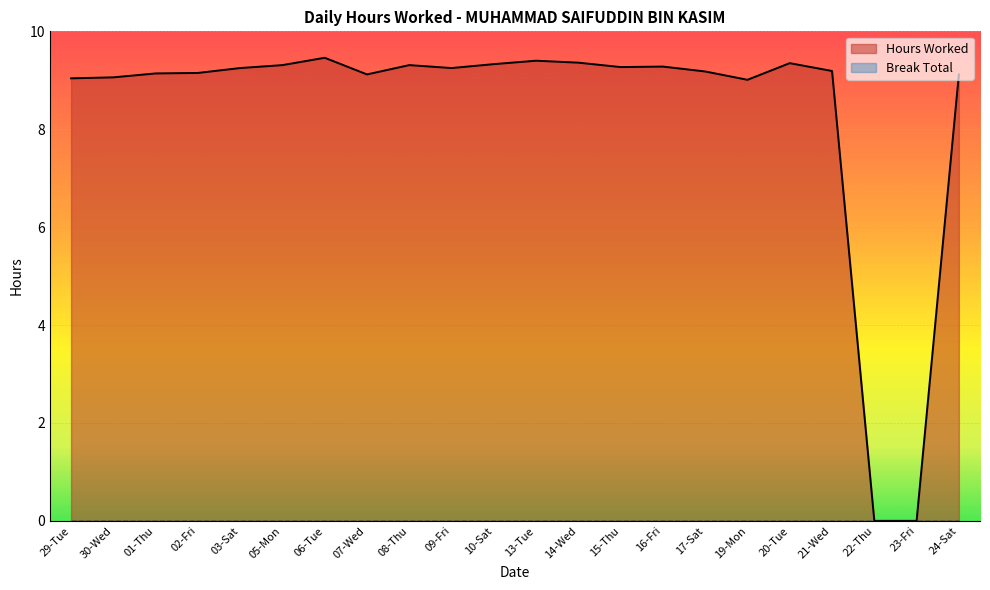

Rank the categories by value from highest to lowest.

06-Tue, 13-Tue, 14-Wed, 20-Tue, 10-Sat, 05-Mon, 08-Thu, 16-Fri, 15-Thu, 03-Sat, 09-Fri, 21-Wed, 17-Sat, 02-Fri, 01-Thu, 07-Wed, 24-Sat, 30-Wed, 29-Tue, 19-Mon, 22-Thu, 23-Fri